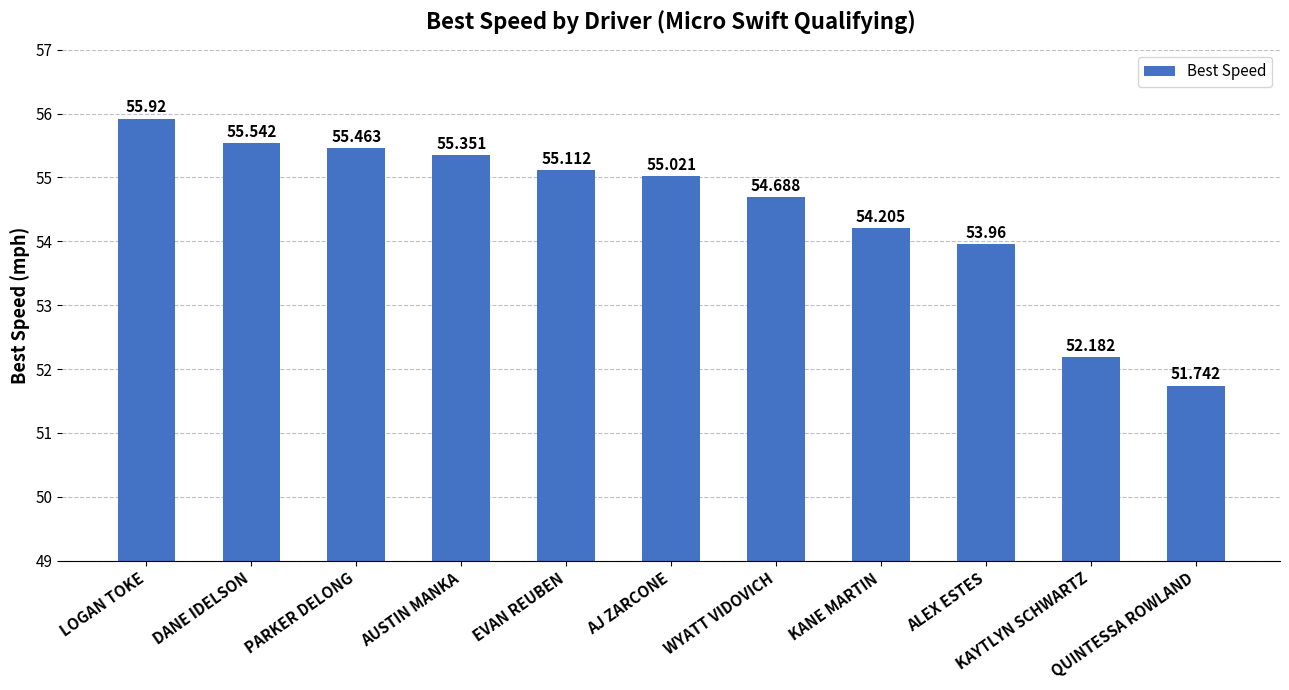

What is the sum of all values?

599.2